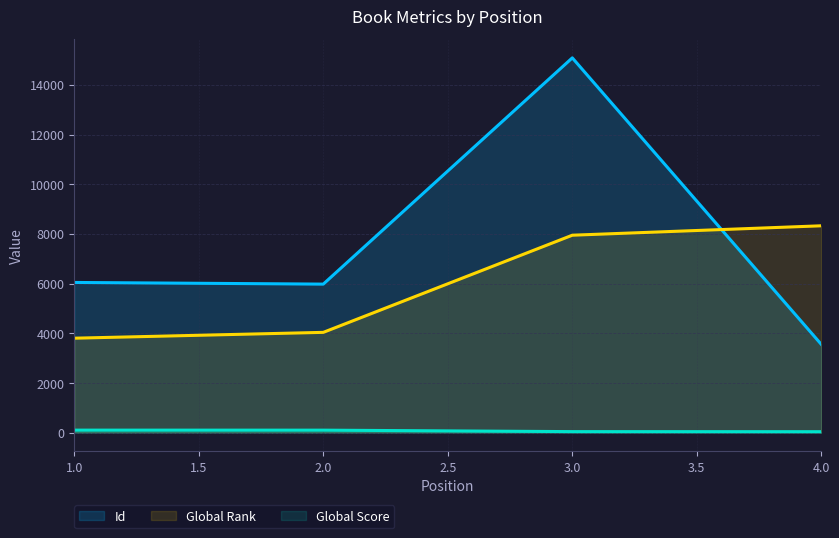

The value of Id at 2.0 is 5980. True or false?

True